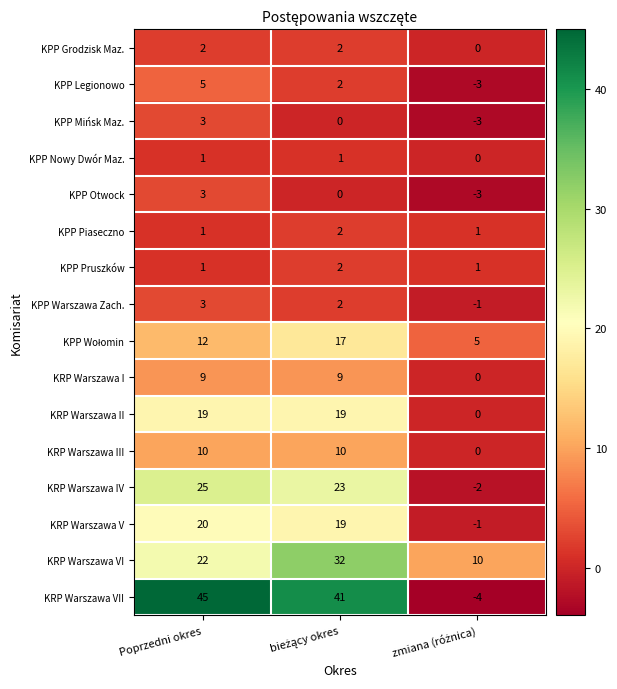

What is the approximate value of KPP Mińsk Maz. at Poprzedni okres?

3